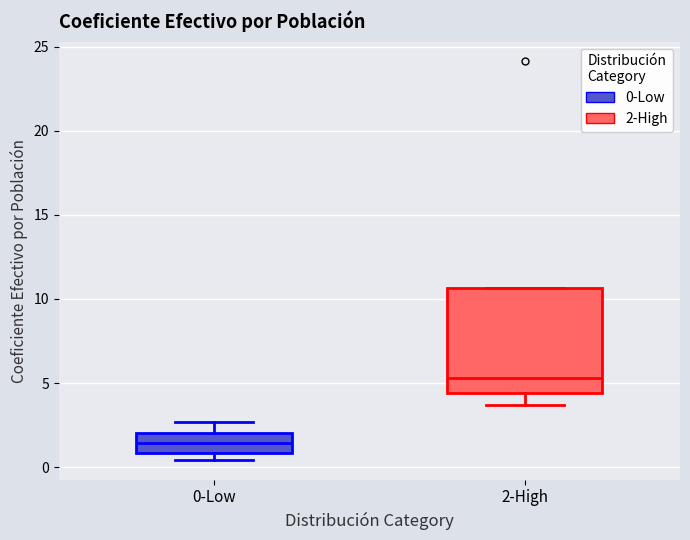

Which box is the tallest, from its lower edge to its upper edge?

2-High